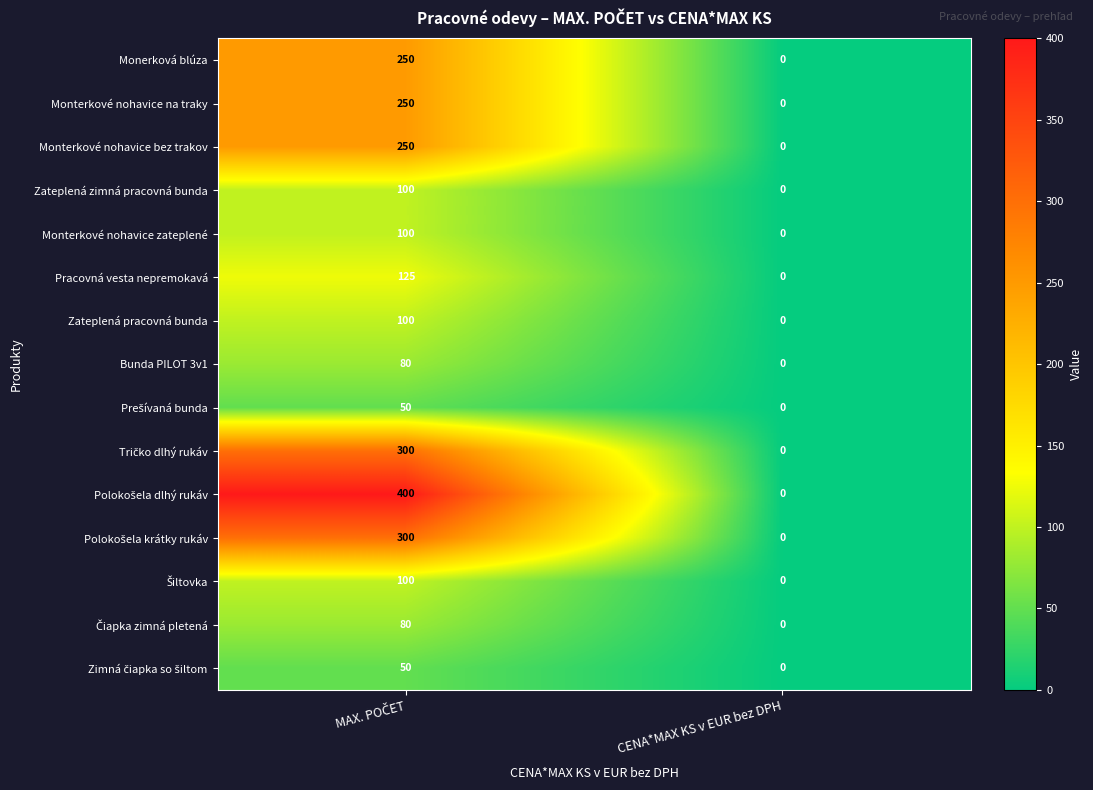

How many positive values does the Pracovná vesta nepremokavá series have?

1